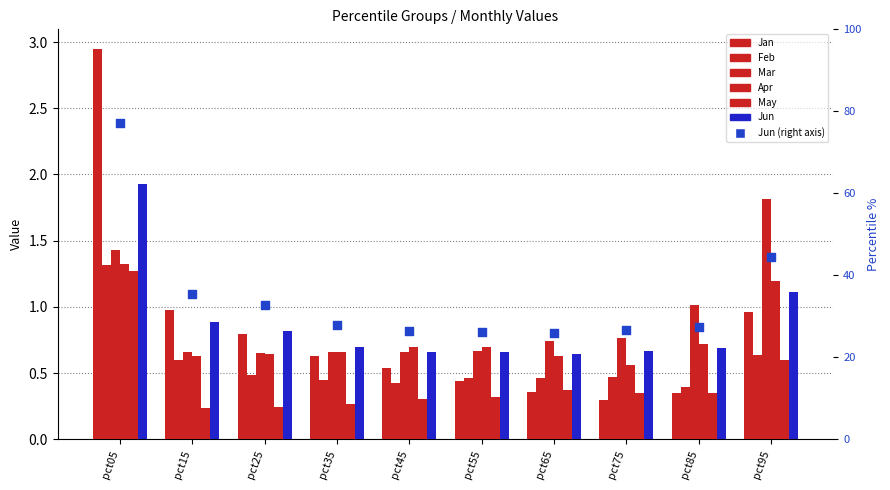

Which series has the widest spread of Y values?

Jan